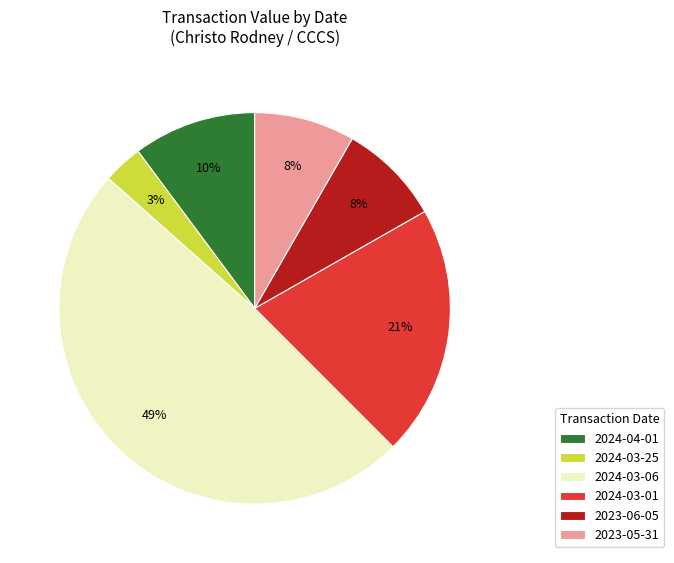

Is there a majority slice in this chart?

No